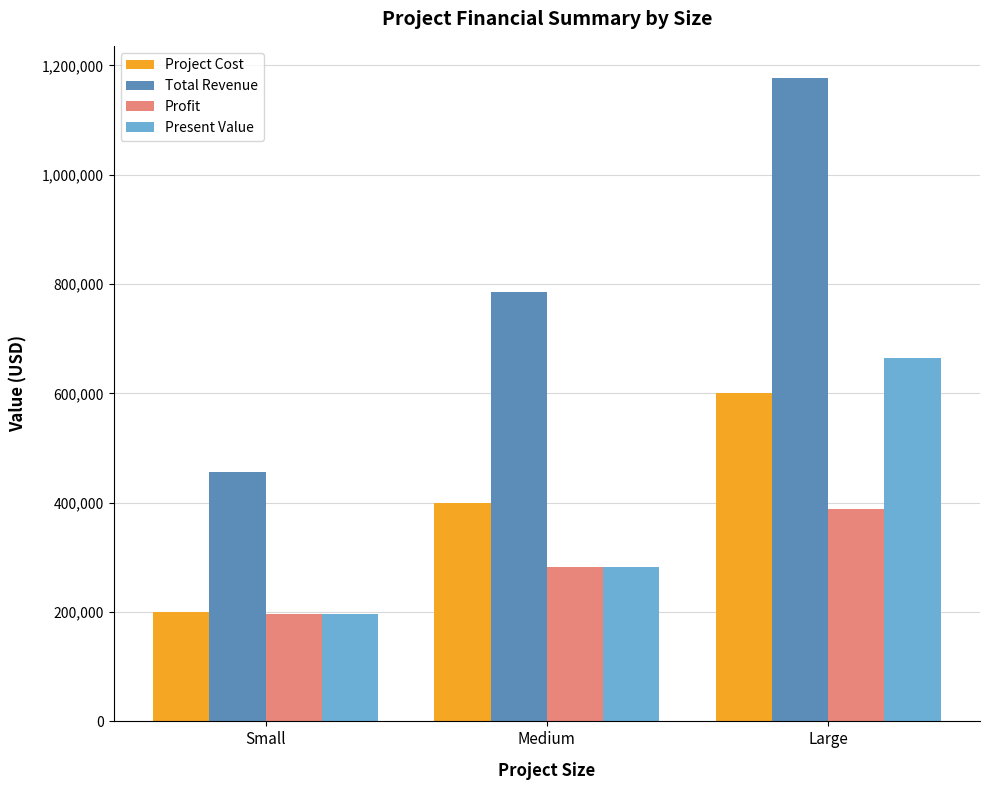

The value of Total Revenue at Small is 455967.4. True or false?

True